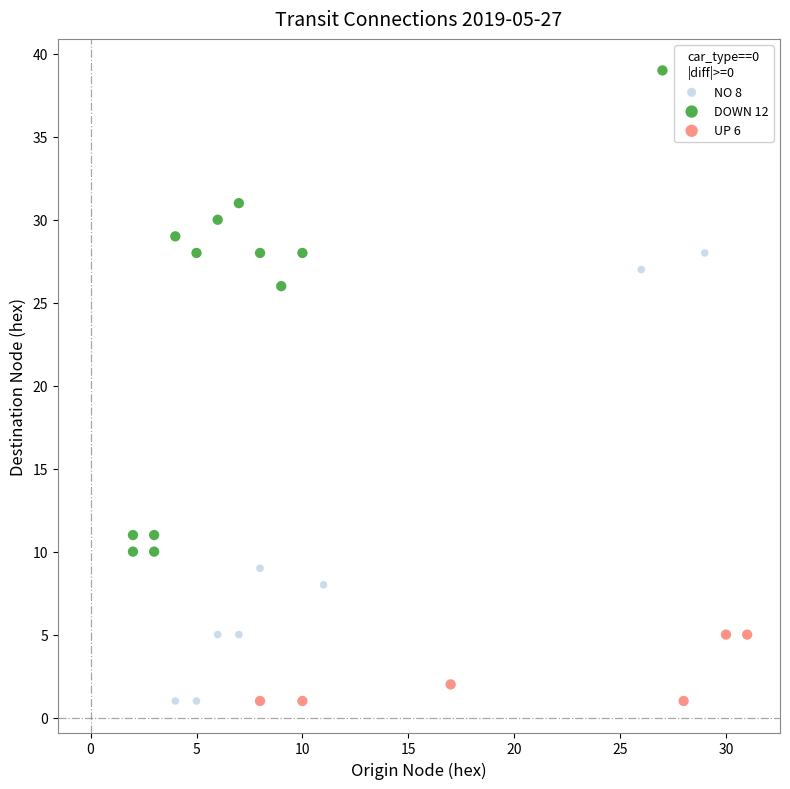

What are all the series names shown in the legend?

NO 8, DOWN 12, UP 6